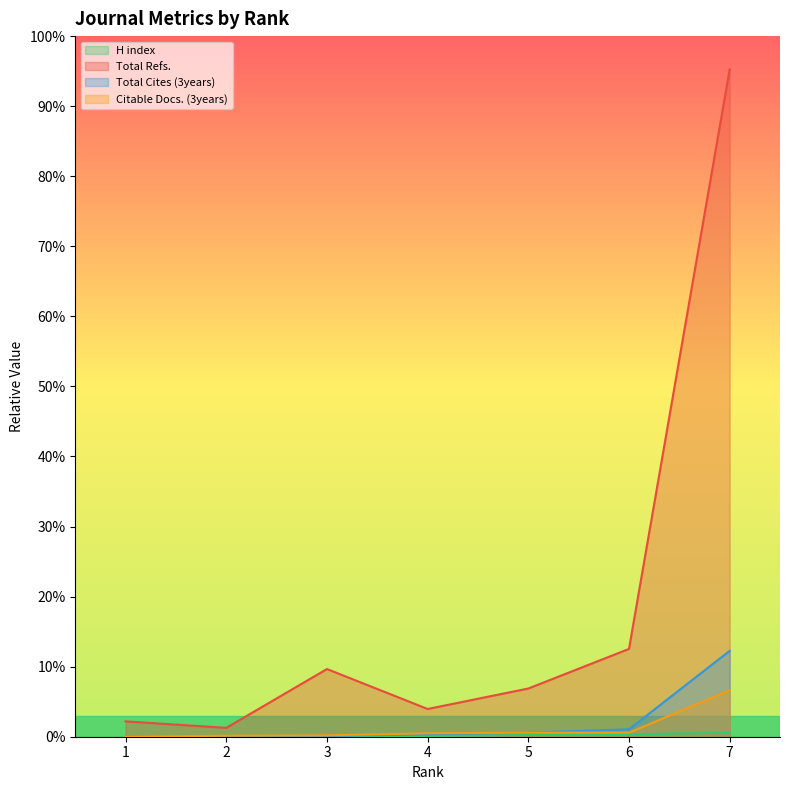

True or false: Total Refs. has a value of 1200 at 6.

False